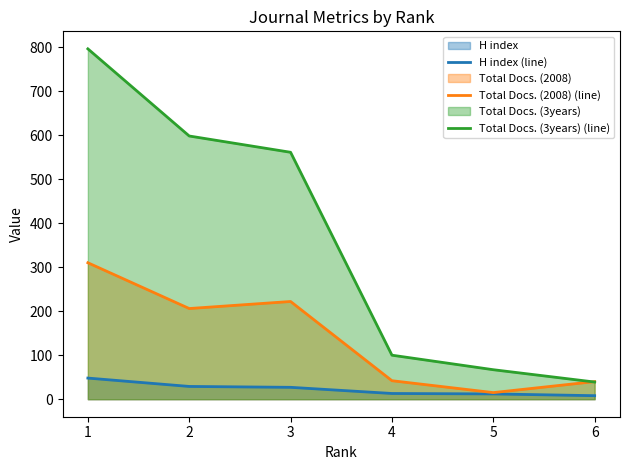

True or false: Total Docs. (3years) (line) has more than 2 points higher than both neighbors.

False